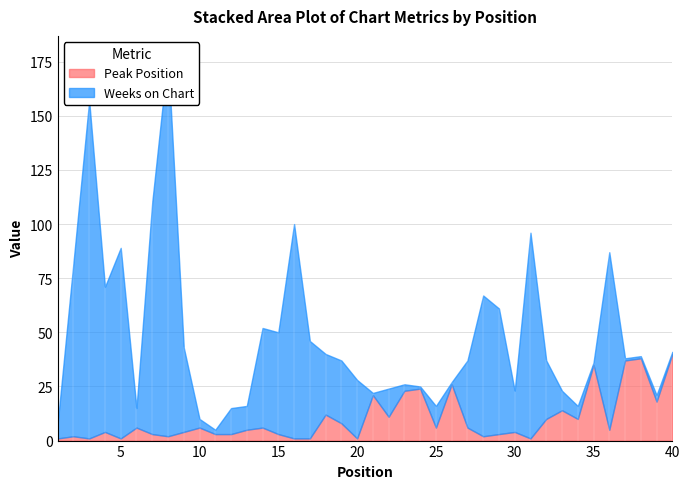

After their last crossing, which series has the higher values: Peak Position or Weeks on Chart?

Peak Position